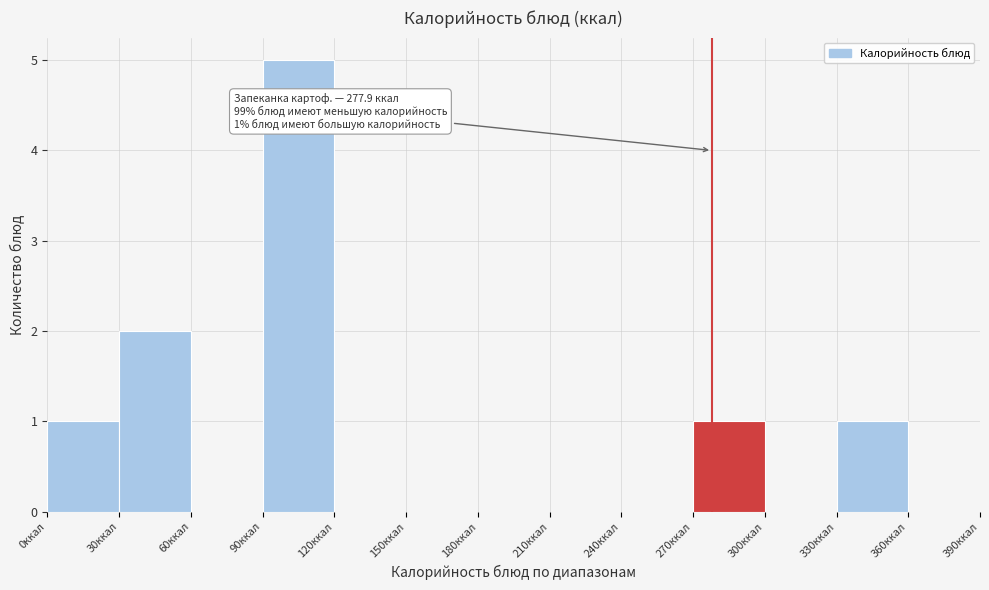

Over which range of the x-axis is the bar tallest?

90 to 120